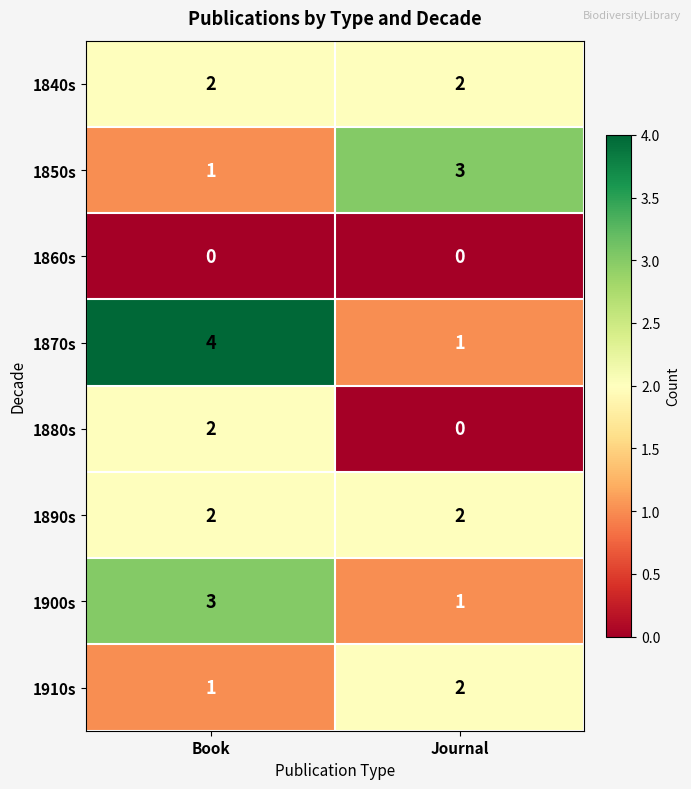

What is the sum of the 1870s values at Journal and Book?

5